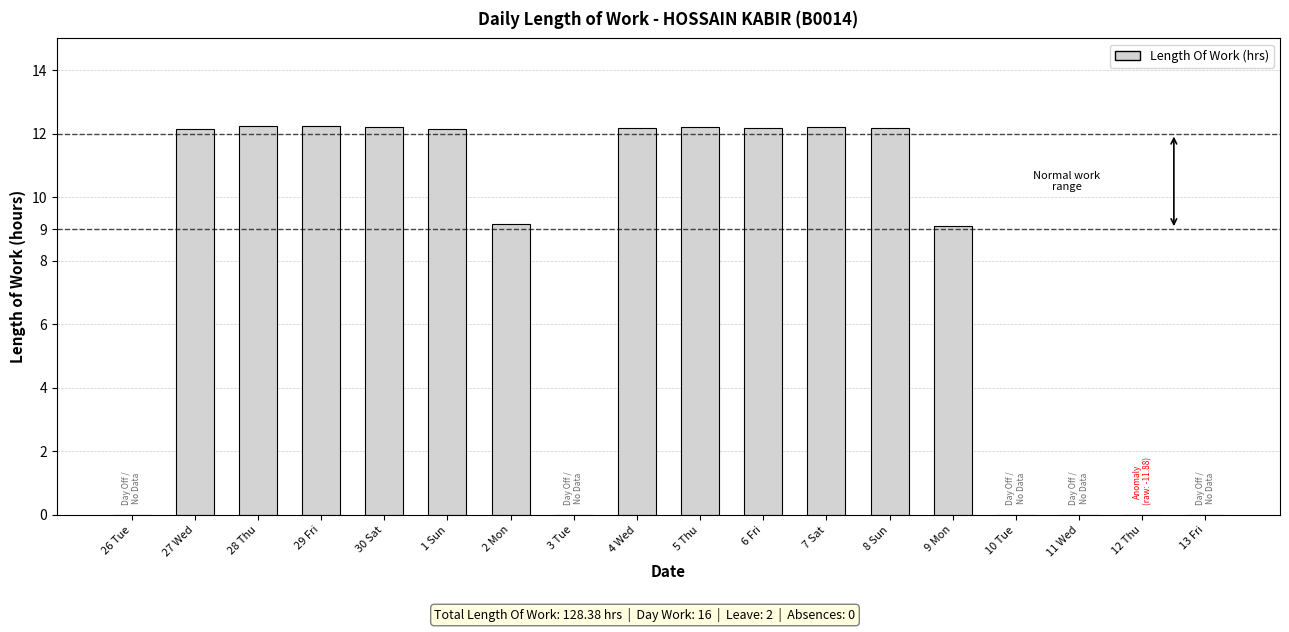

Between 8 Sun and 3 Tue, which is larger?

8 Sun